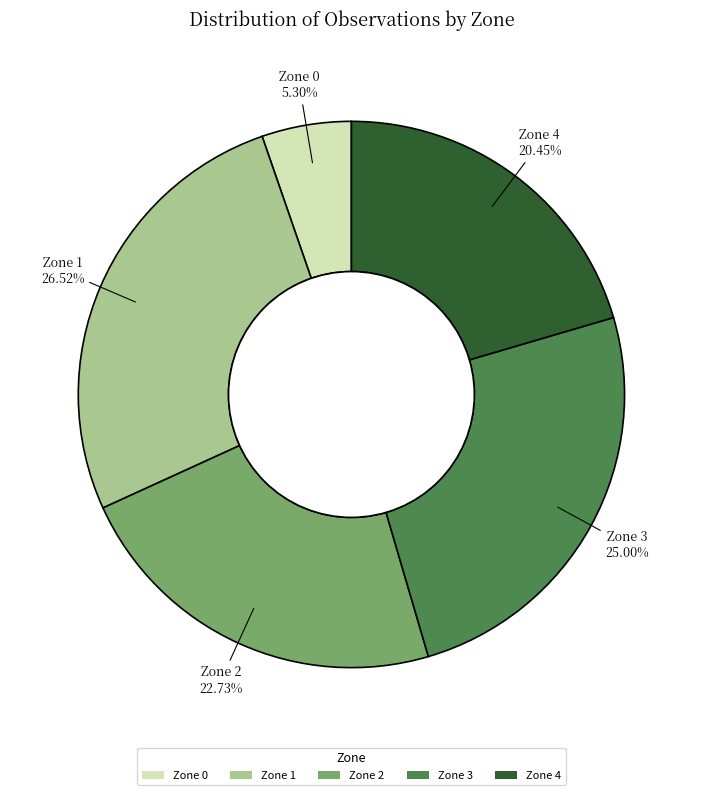

Rank the categories by value from highest to lowest.

Zone 1, Zone 3, Zone 2, Zone 4, Zone 0